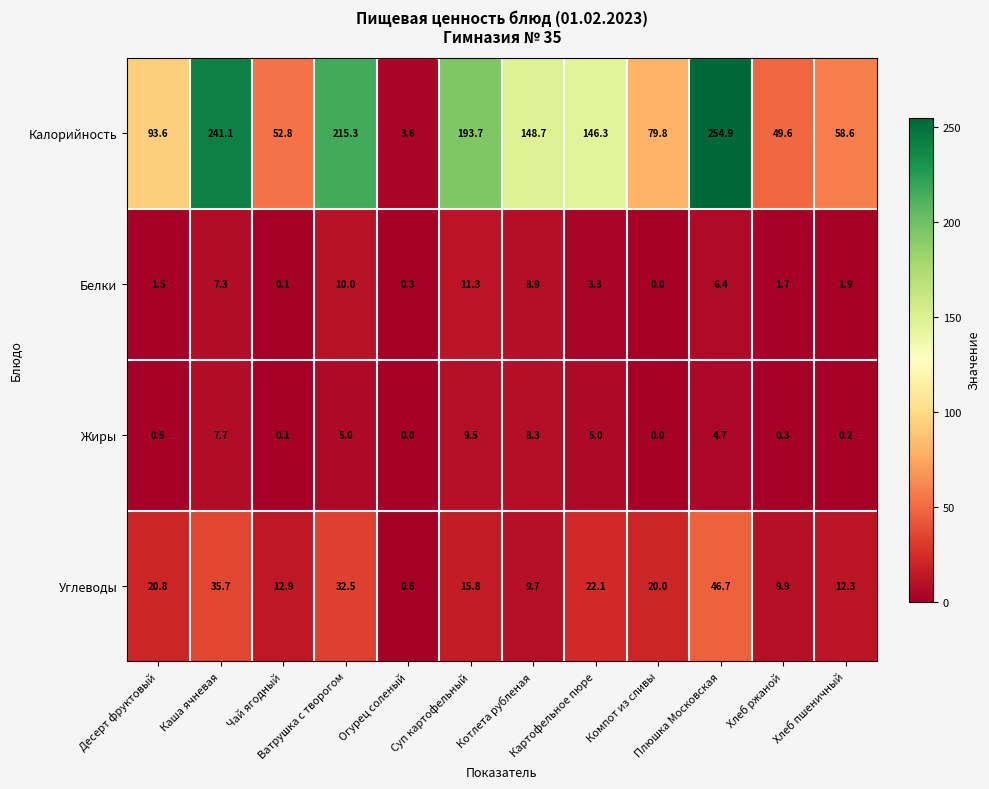

What is the difference between the maximum and minimum values in the Жиры series?

9.5